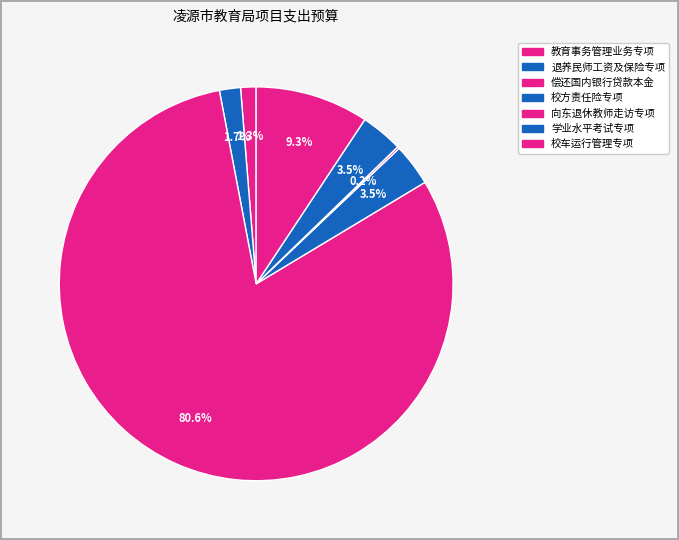

The 偿还国内银行贷款本金 slice represents 81% of the pie. True or false?

True